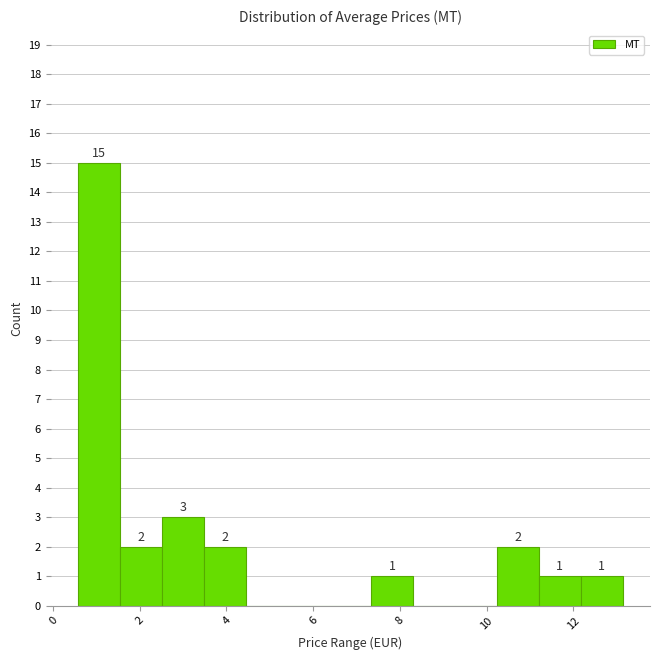

Which range on the x-axis has the tallest bar?

0.6 to 1.6